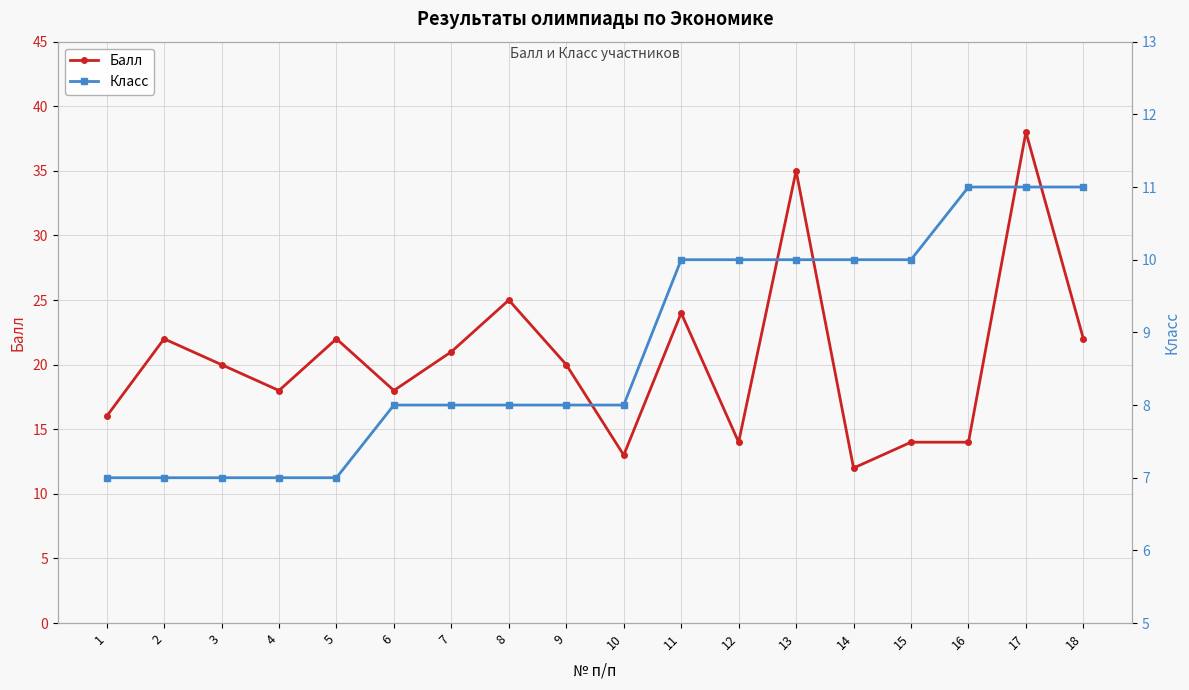

Reading left to right, transcribe all the data shown in this chart.

Балл: 1=16	2=22	3=20	4=18	5=22	6=18	7=21	8=25	9=20	10=13	11=24	12=14	13=35	14=12	15=14	16=14	17=38	18=22
Класс: 1=7	2=7	3=7	4=7	5=7	6=8	7=8	8=8	9=8	10=8	11=10	12=10	13=10	14=10	15=10	16=11	17=11	18=11